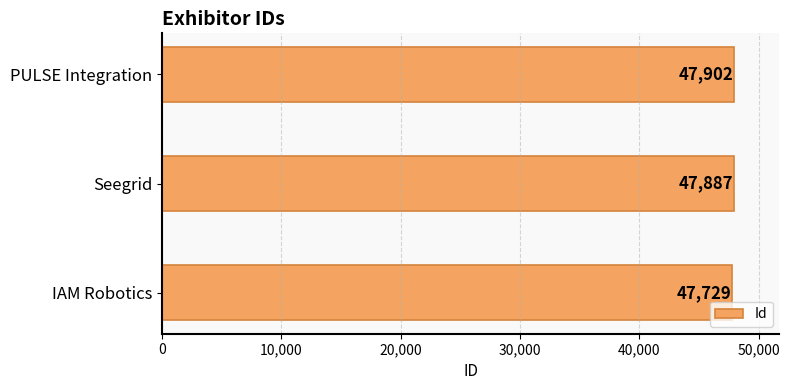

Where is the data nearest to the value 47815?

Seegrid